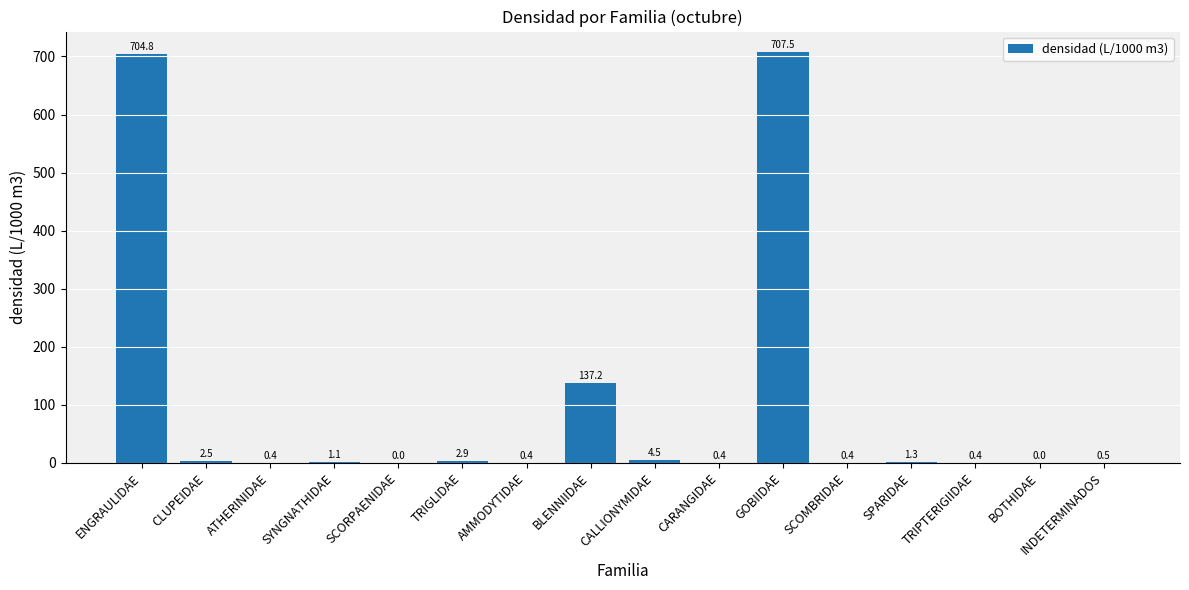

Where does the data first go above 1?

ENGRAULIDAE